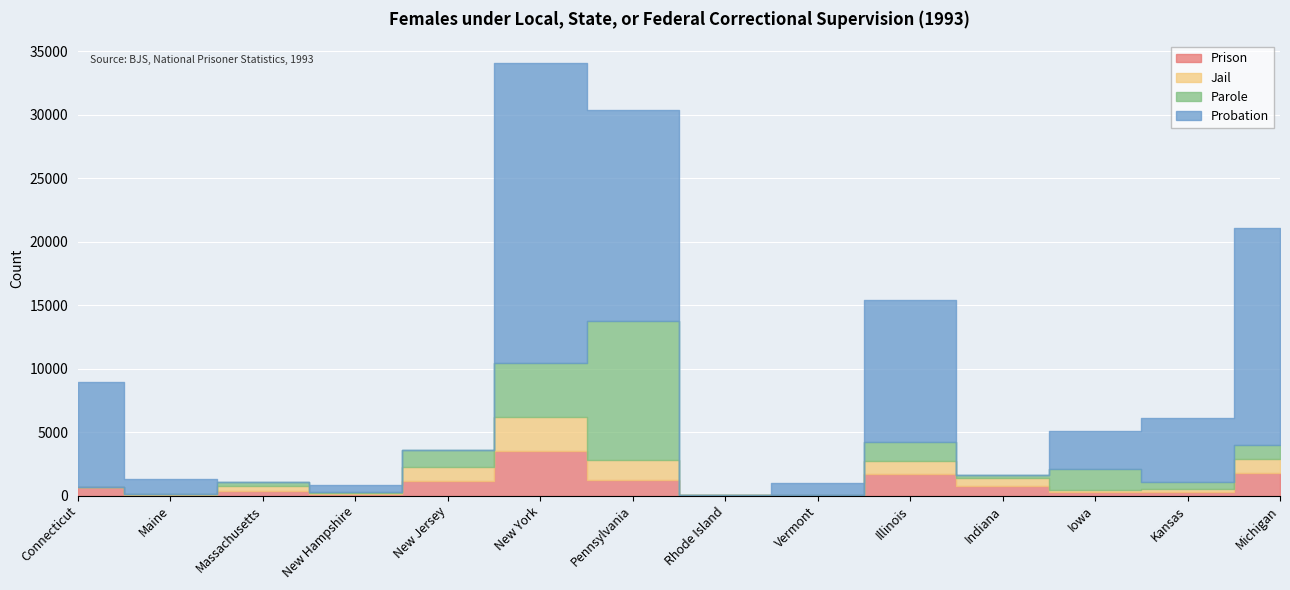

Is the value of Jail at Rhode Island greater than the value of Parole at Pennsylvania?

No